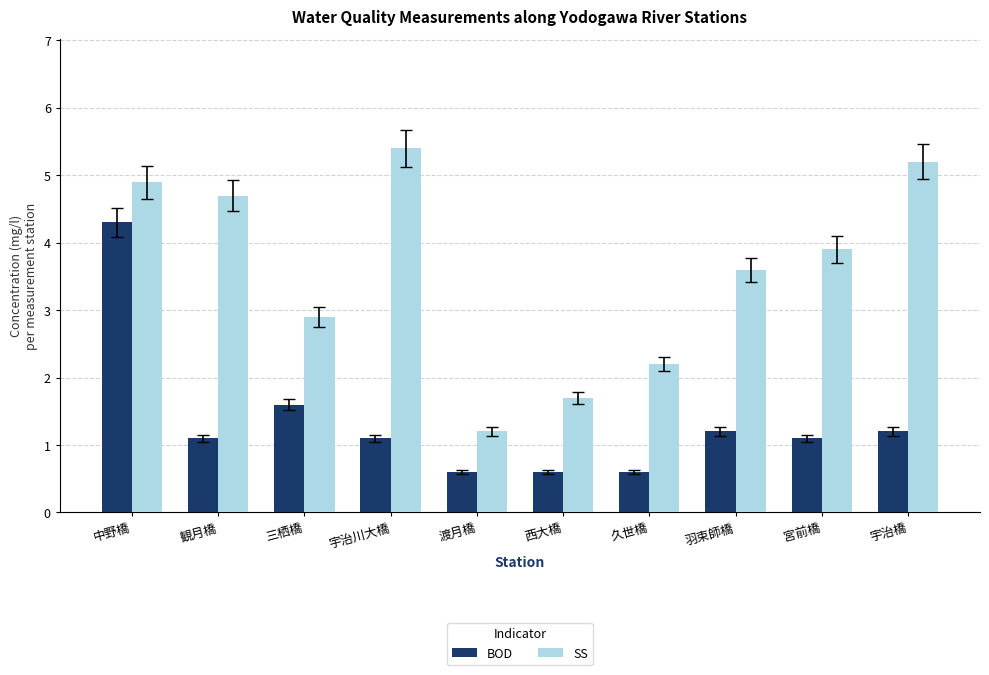

Which series has the largest total across all categories?

SS